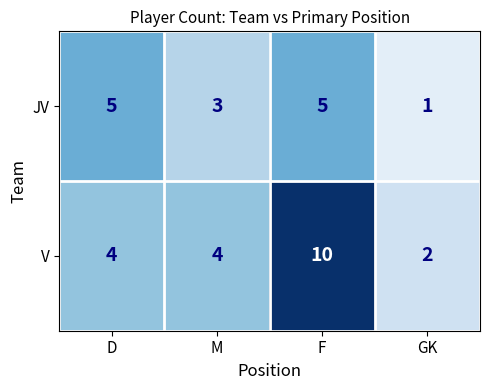

What is the total value across all series at F?

15